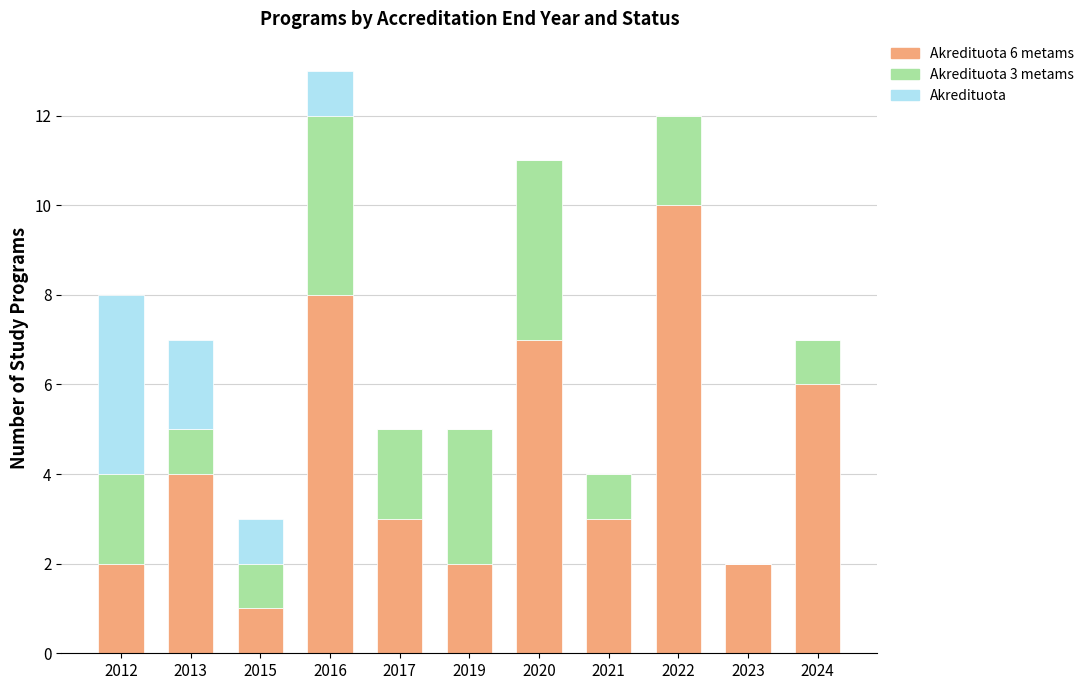

At which category is the sum across all series the highest?

2016